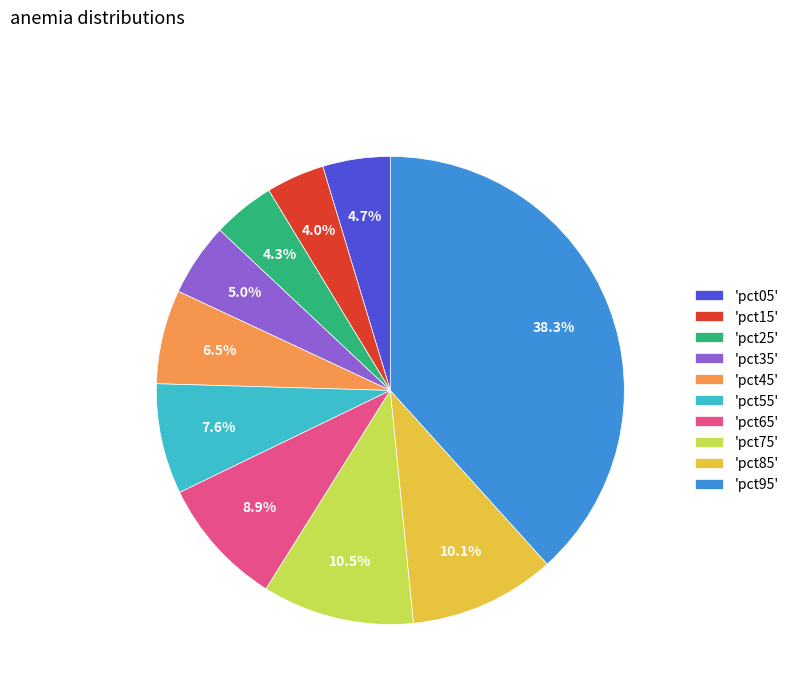

How many slices are in this pie chart?

10